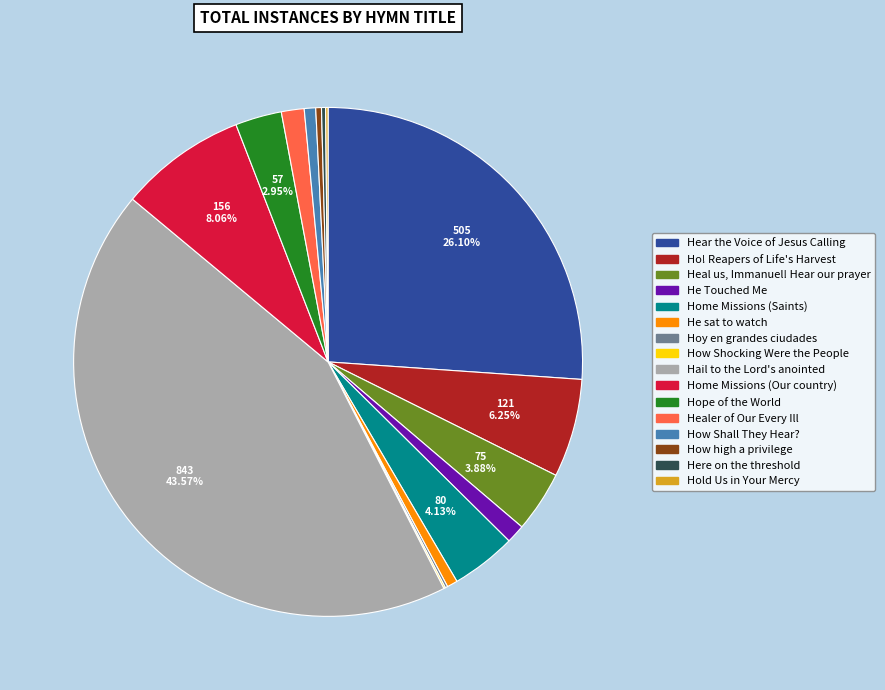

True or false: Home Missions (Saints) accounts for 4% of the total.

True